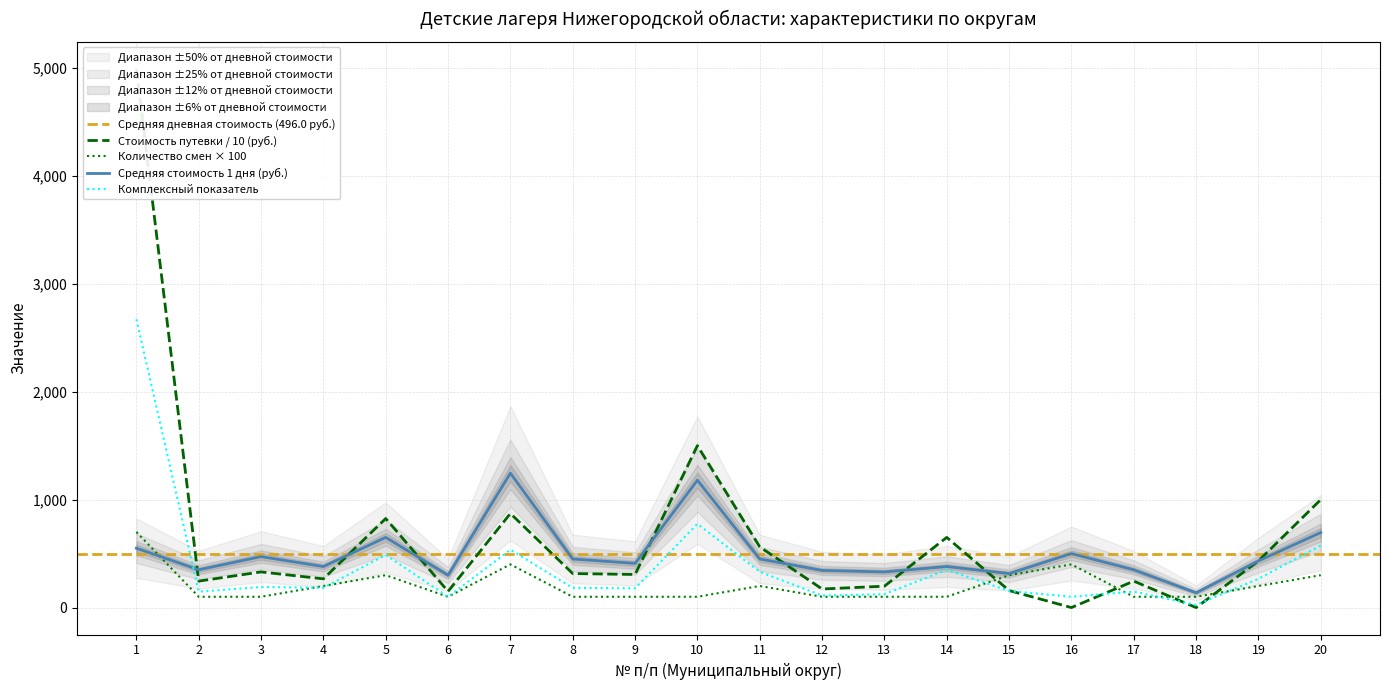

What is the maximum value for Комплексный показатель?

2670.0